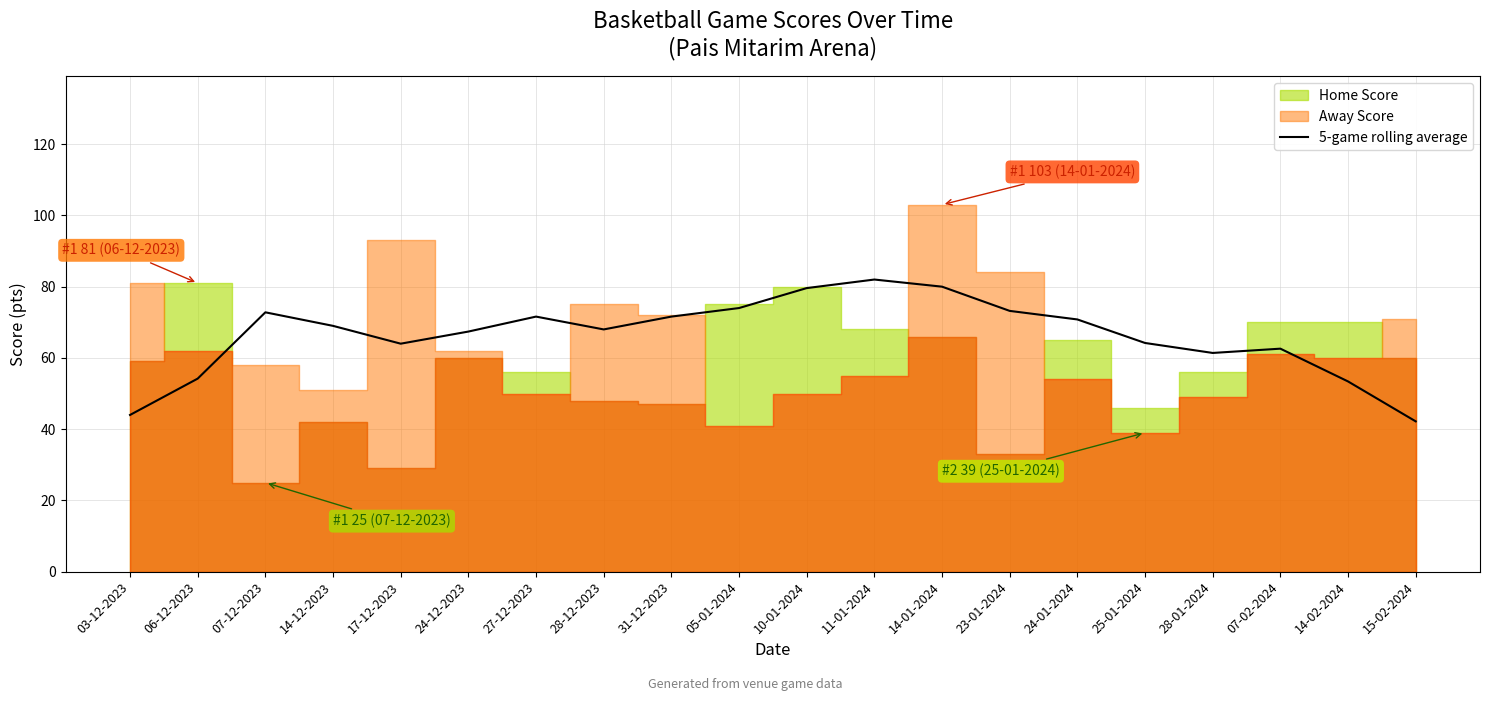

Reading left to right, list all the values displayed in this chart.

03-12-2023=44.0	06-12-2023=54.2	07-12-2023=72.8	14-12-2023=69.0	17-12-2023=64.0	24-12-2023=67.4	27-12-2023=71.6	28-12-2023=68.0	31-12-2023=71.6	05-01-2024=74.0	10-01-2024=79.6	11-01-2024=82.0	14-01-2024=80.0	23-01-2024=73.2	24-01-2024=70.8	25-01-2024=64.2	28-01-2024=61.4	07-02-2024=62.6	14-02-2024=53.4	15-02-2024=42.2